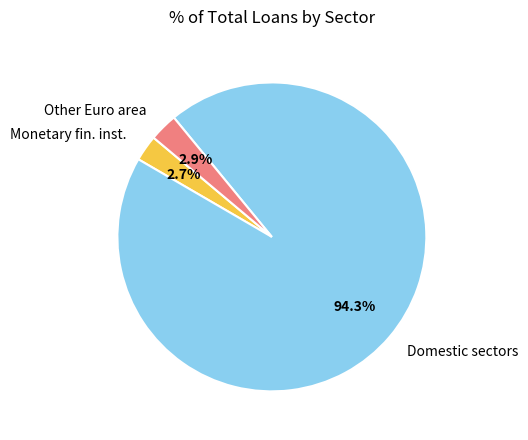

Which category accounts for the majority?

Domestic sectors